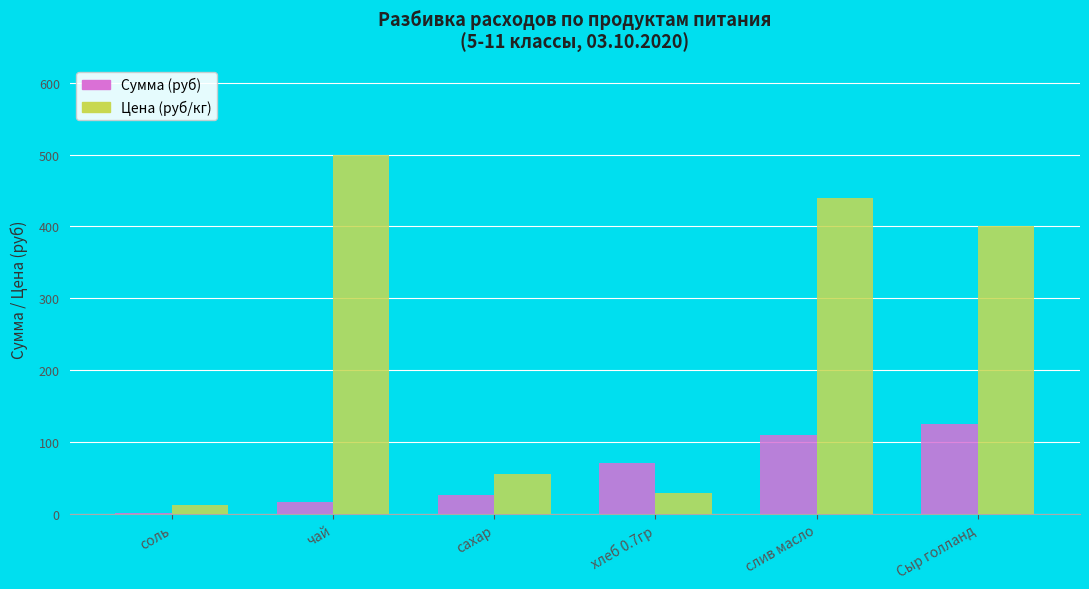

What is the maximum value for Сумма (руб)?

124.0